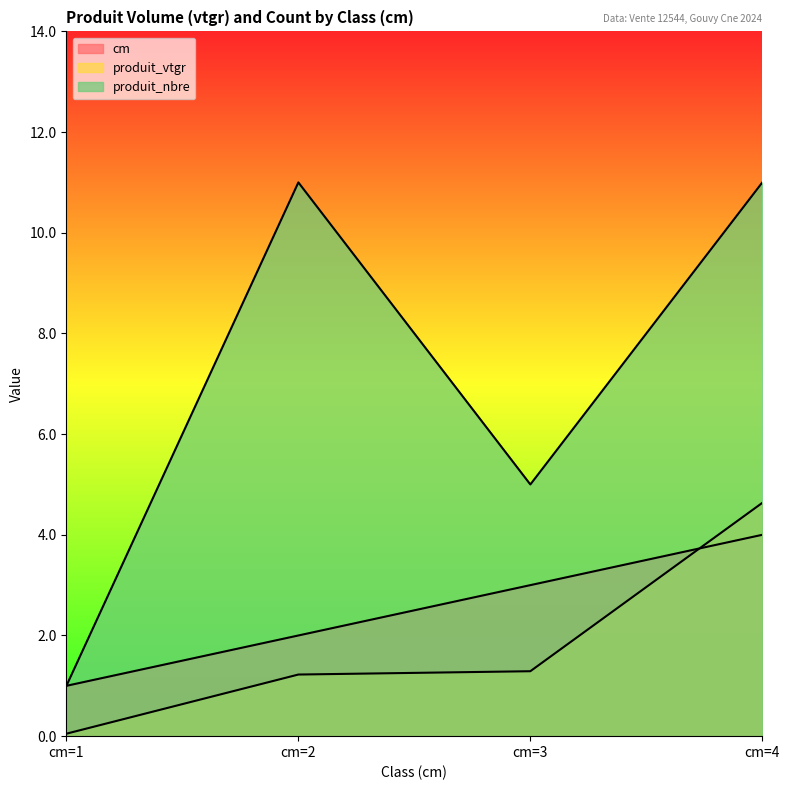

The produit_vtgr series shows 0.5 at cm=2. True or false?

False